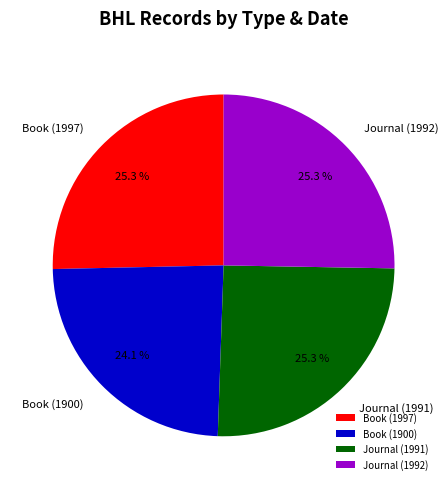

Is it true that Book (1900) is 29% of the pie?

False